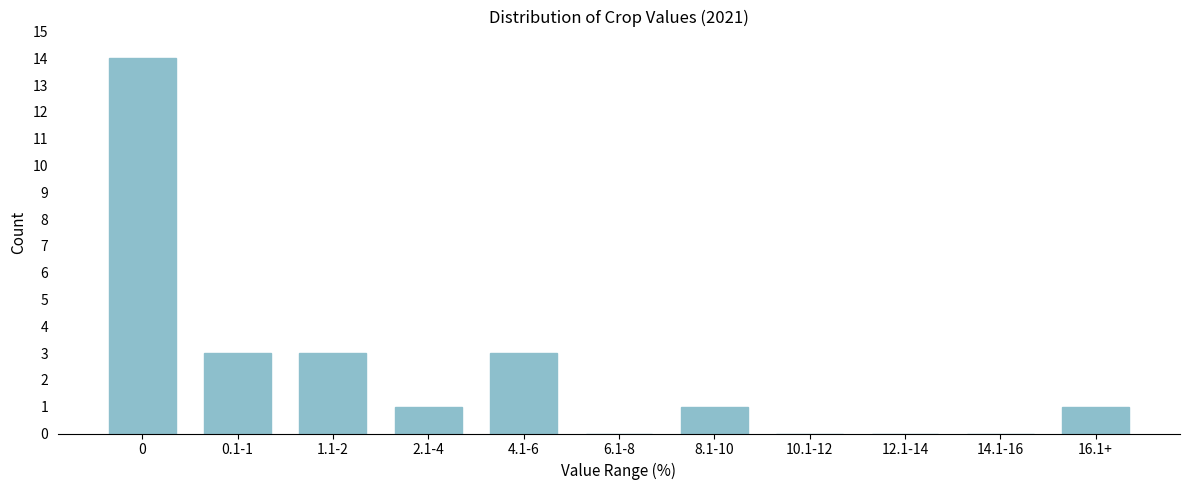

Reading left to right, transcribe all the data shown in this chart.

0=14	0.1-1=3	1.1-2=3	2.1-4=1	4.1-6=3	6.1-8=0	8.1-10=1	10.1-12=0	12.1-14=0	14.1-16=0	16.1+=1